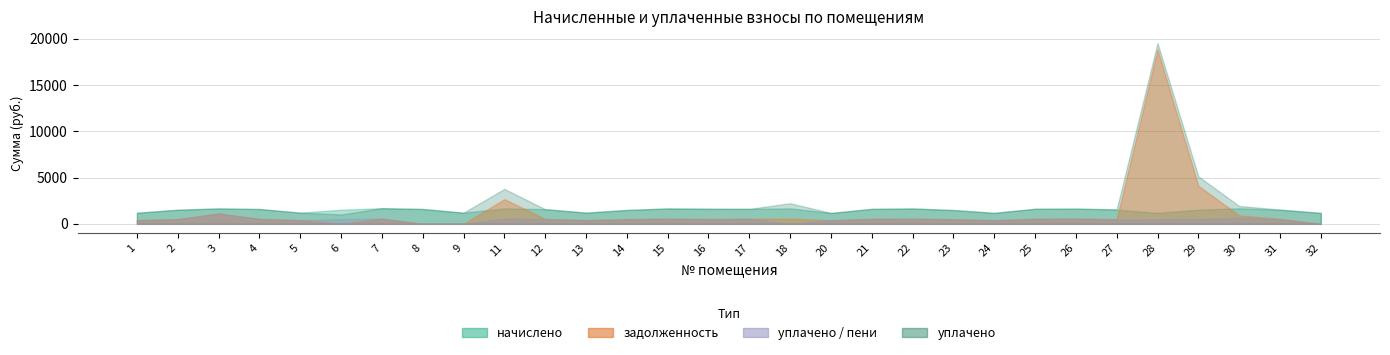

What value does the уплачено series have at 25?

1629.7